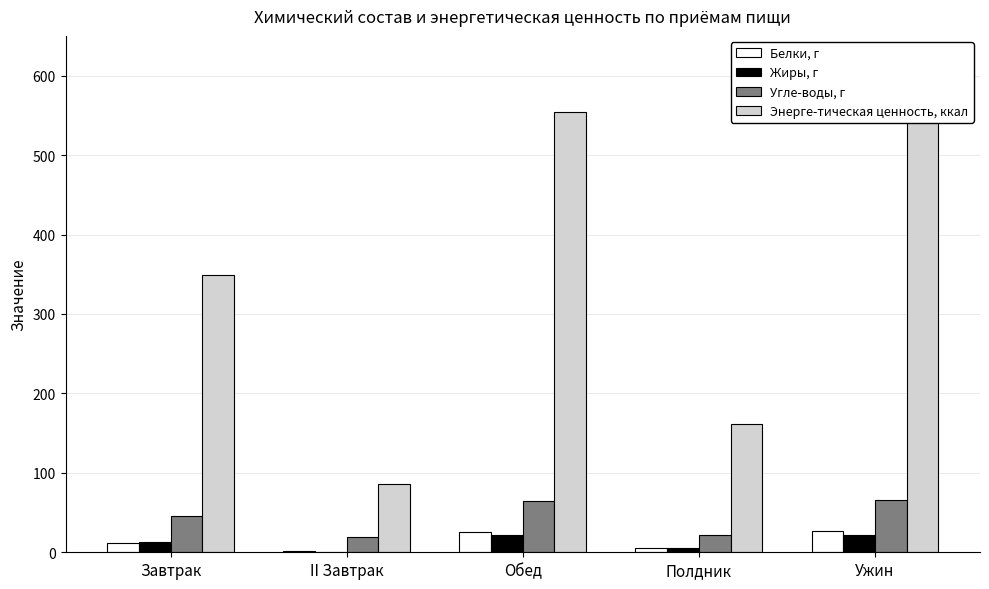

Where does the Энерге-тическая ценность, ккал series first go above 348?

Завтрак